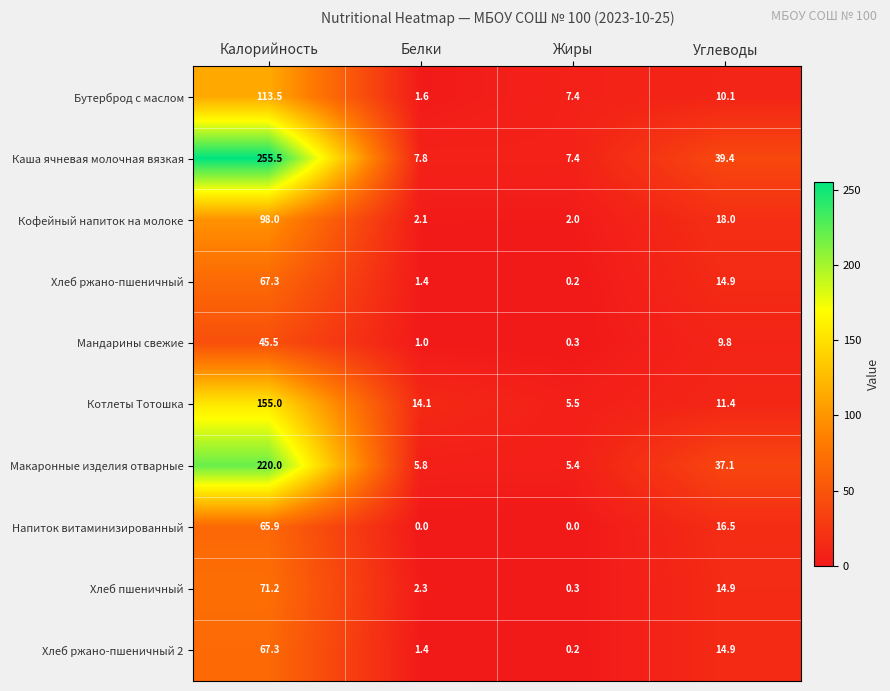

How many categories are shown in the chart?

4